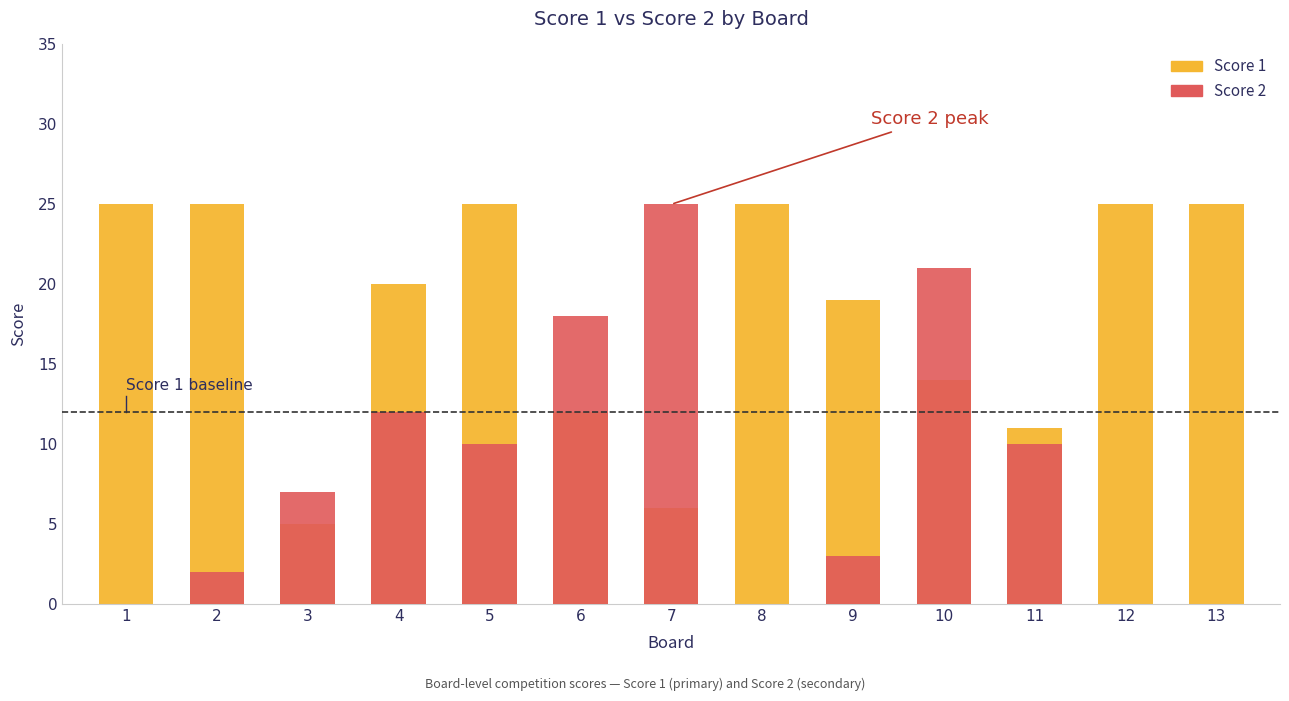

What is the average value of the Score 2 series?

8